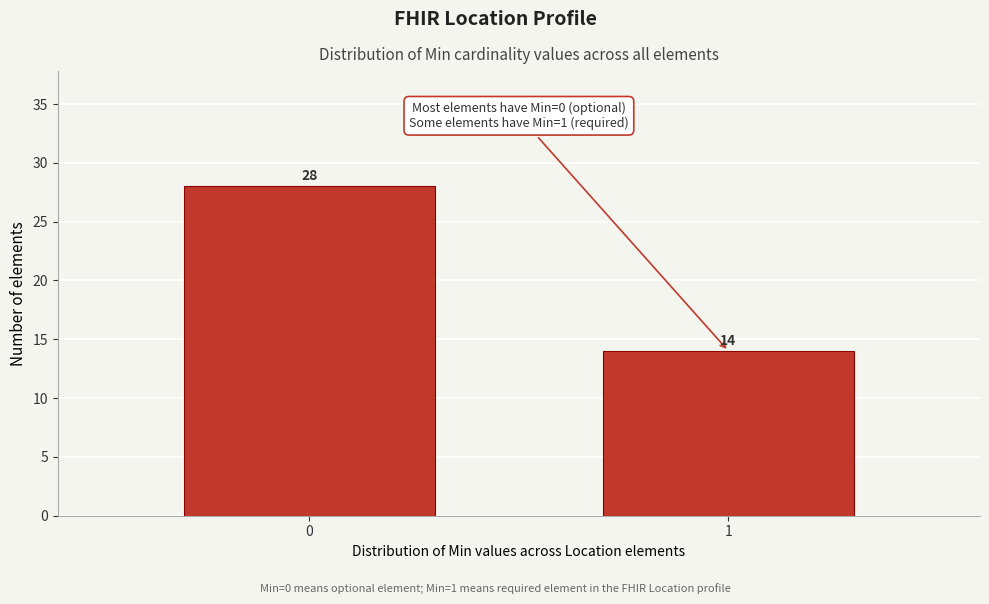

Reading left to right, list all the values displayed in this chart.

28	14